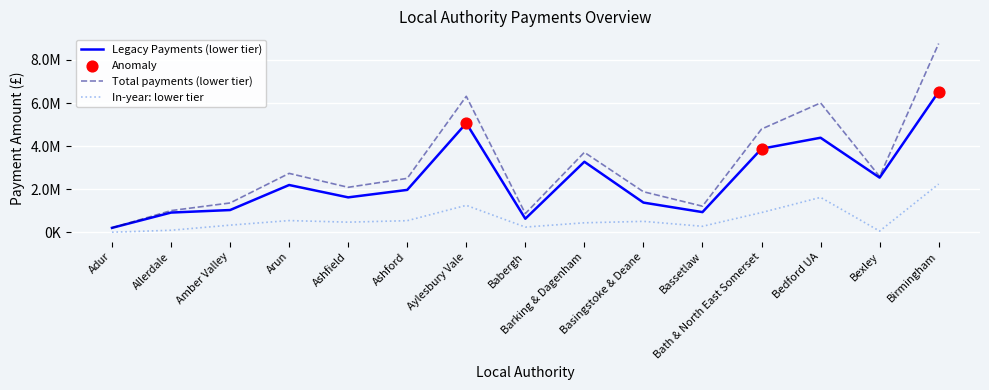

Does the chart have visible grid lines?

Yes